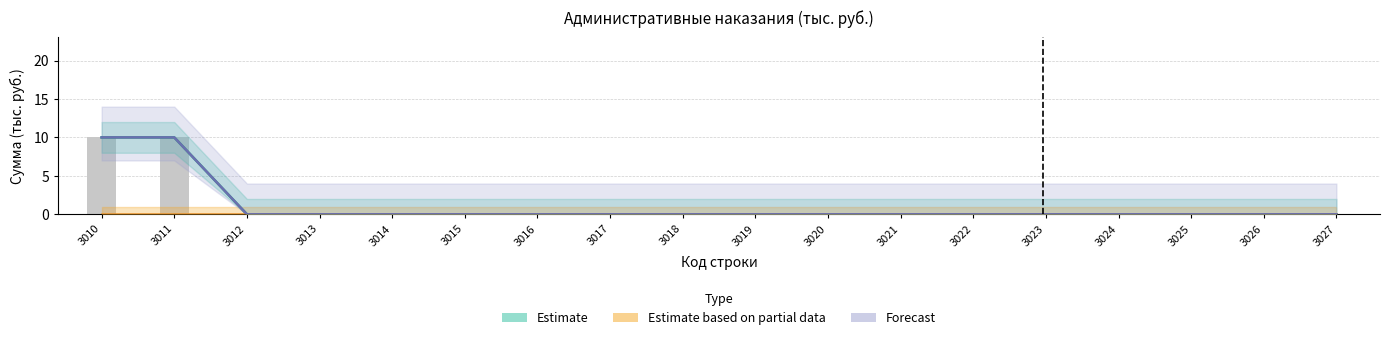

How many distinct data groups are displayed?

3